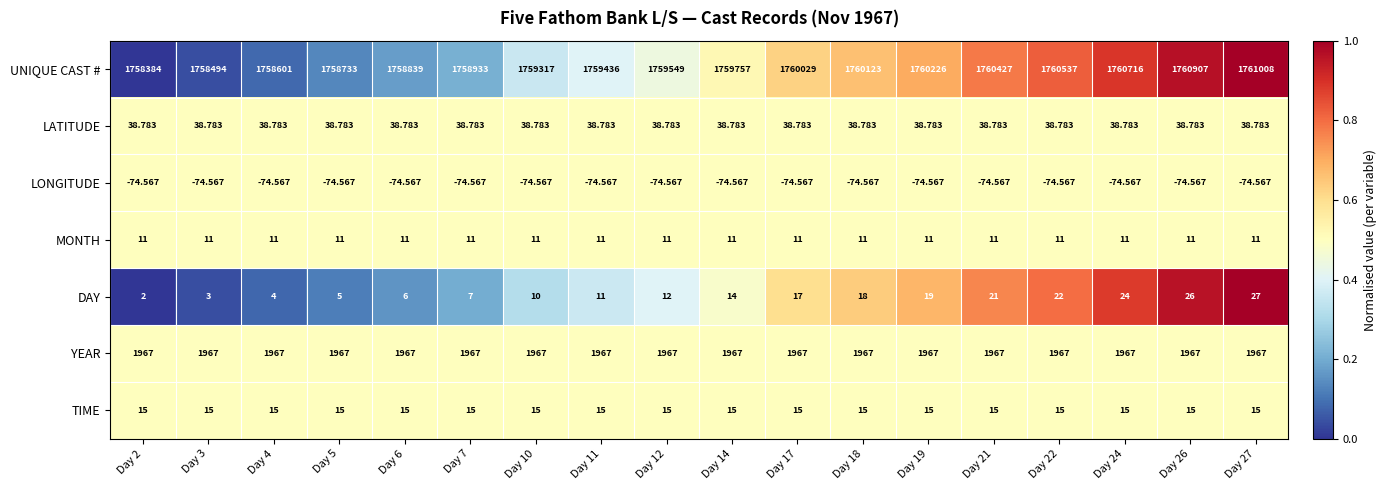

Which series changed the most between Day 6 and Day 12?

UNIQUE CAST #